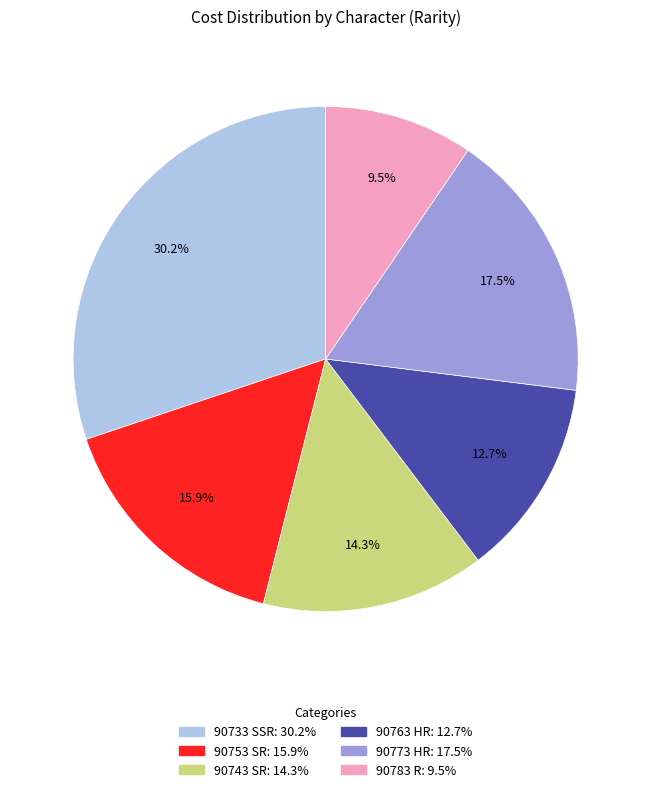

Approximately how many times larger is the value at 90733 SSR compared to 90763 HR?

2.4